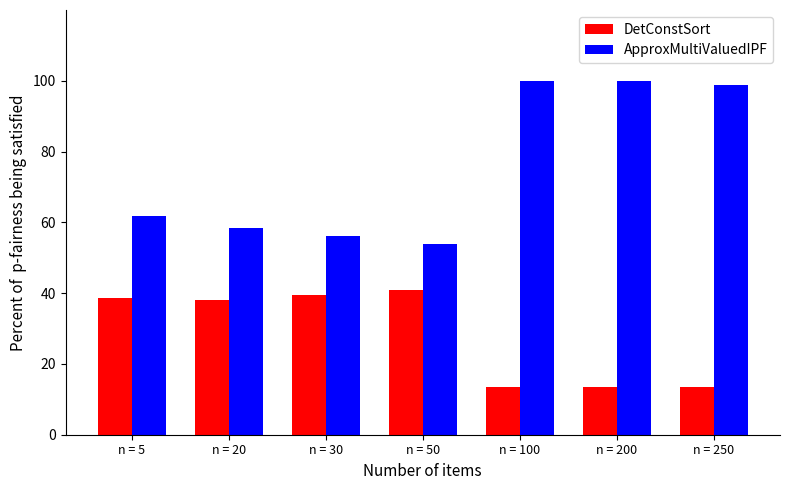

What is the average value of the DetConstSort series?

28.2